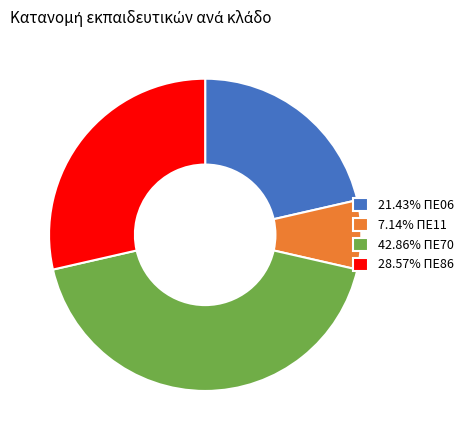

Combined, do 28.57% ΠΕ86 and 7.14% ΠΕ11 account for over 50%?

No